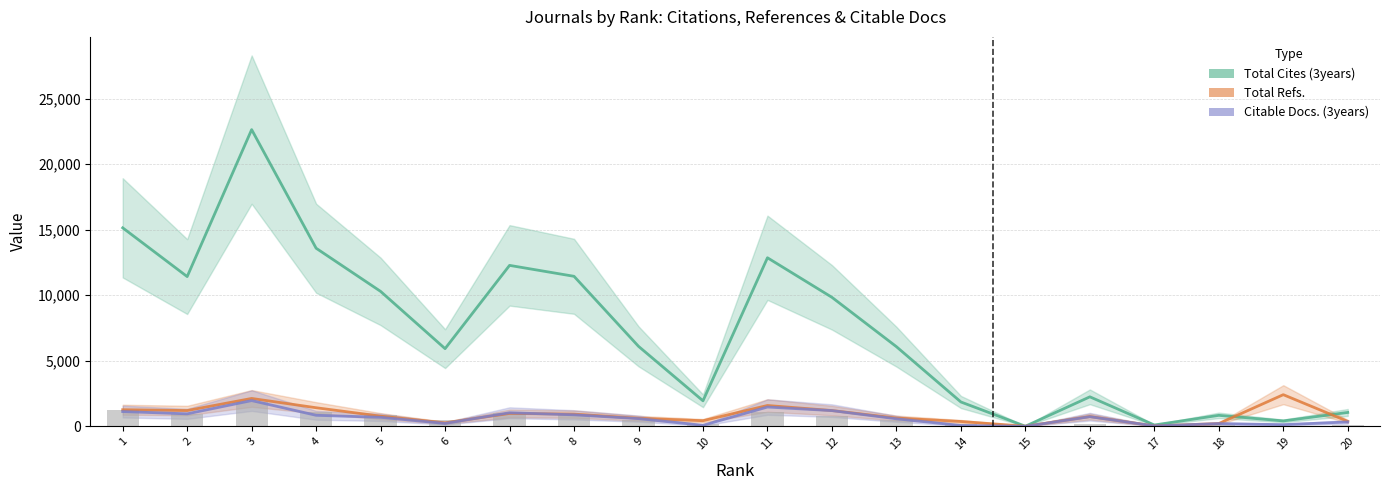

What is the value of the Total Cites (3years) bar at the 13th from the left?

6077